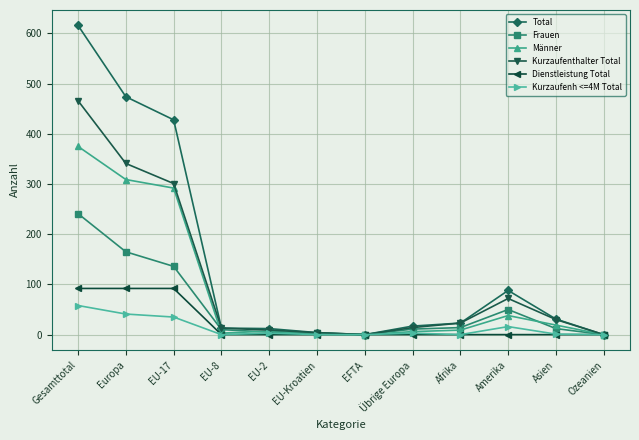

Which series changed the most between EU-17 and Asien?

Total